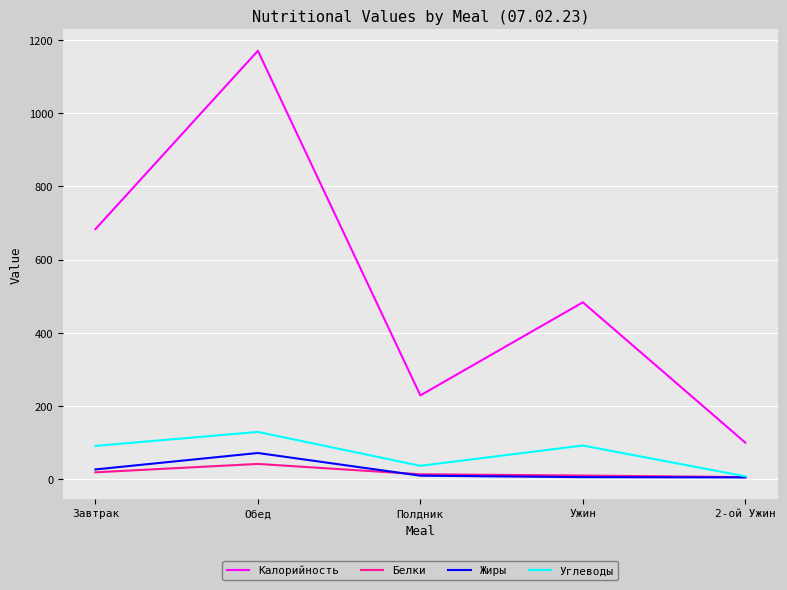

At which category is the sum across all series the highest?

Обед